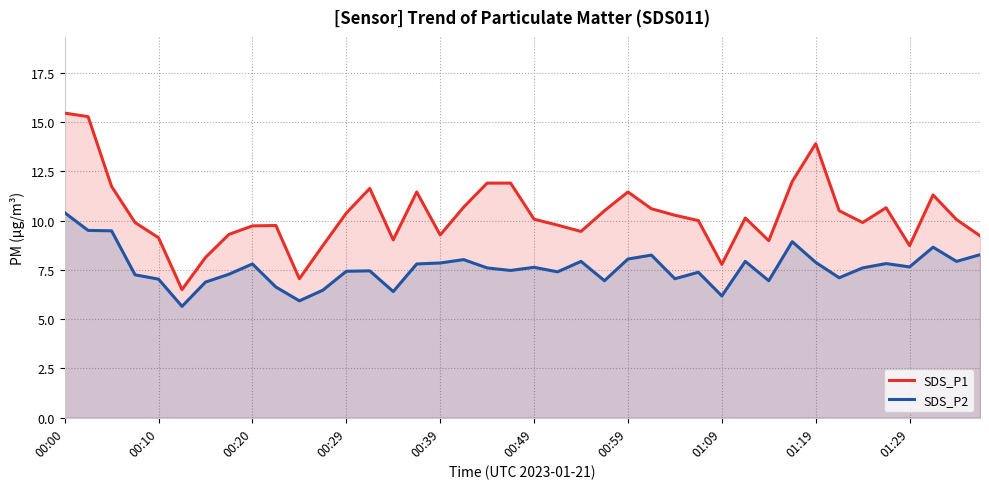

Reading right to left, transcribe all the data shown in this chart.

SDS_P1: 9.2	10.1	11.3	8.7	10.7	9.9	10.5	13.9	12.0	9.0	10.1	7.8	10.0	10.3	10.6	11.4	10.5	9.4	9.8	10.1	11.9	11.9	10.7	9.3	11.4	9.0	11.6	10.4	8.7	7.0	9.8	9.7	9.3	8.1	6.5	9.1	9.9	11.7	15.3	15.4
SDS_P2: 8.3	7.9	8.7	7.7	7.8	7.6	7.1	7.9	8.9	7.0	7.9	6.2	7.4	7.0	8.2	8.1	7.0	7.9	7.4	7.6	7.5	7.6	8.0	7.8	7.8	6.4	7.5	7.4	6.5	5.9	6.6	7.8	7.3	6.9	5.7	7.0	7.2	9.5	9.5	10.4